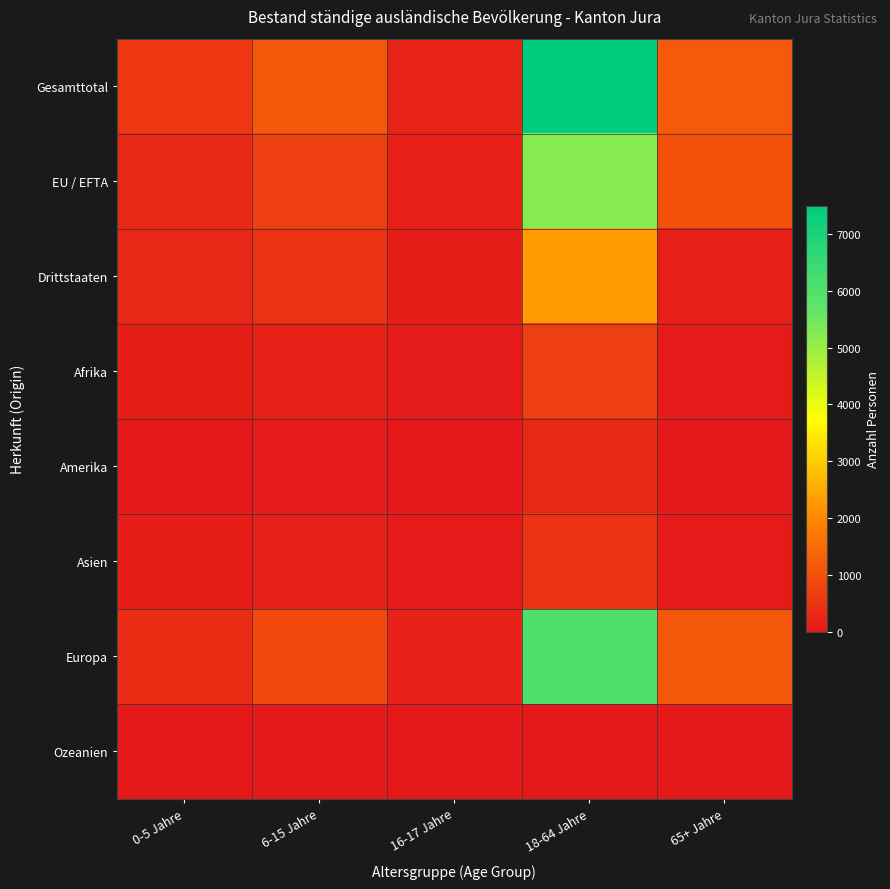

At how many categories does at least one series exceed 1529?

1